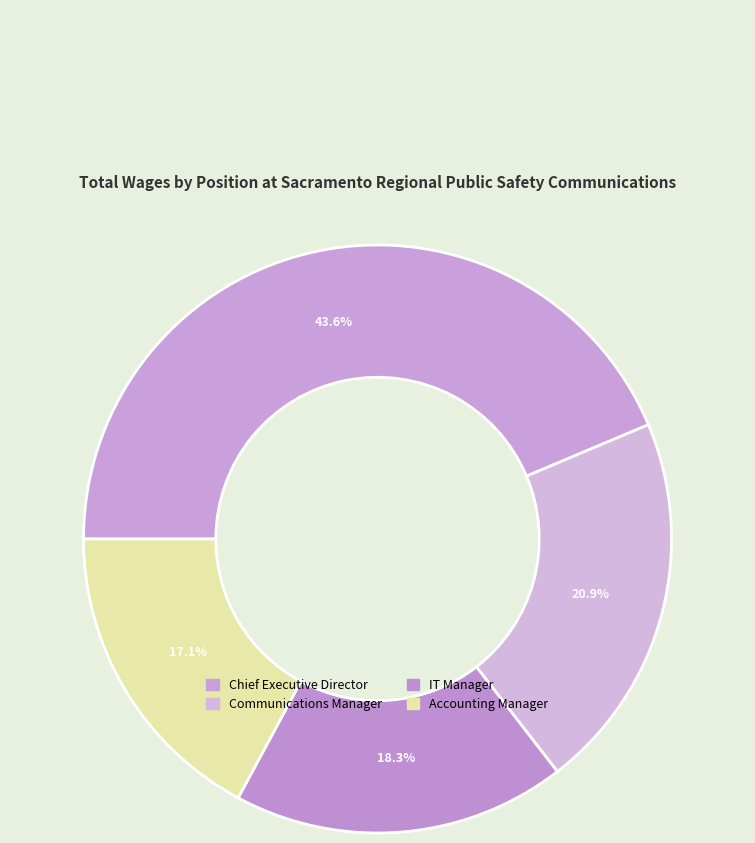

Count the number of slices in the pie.

4